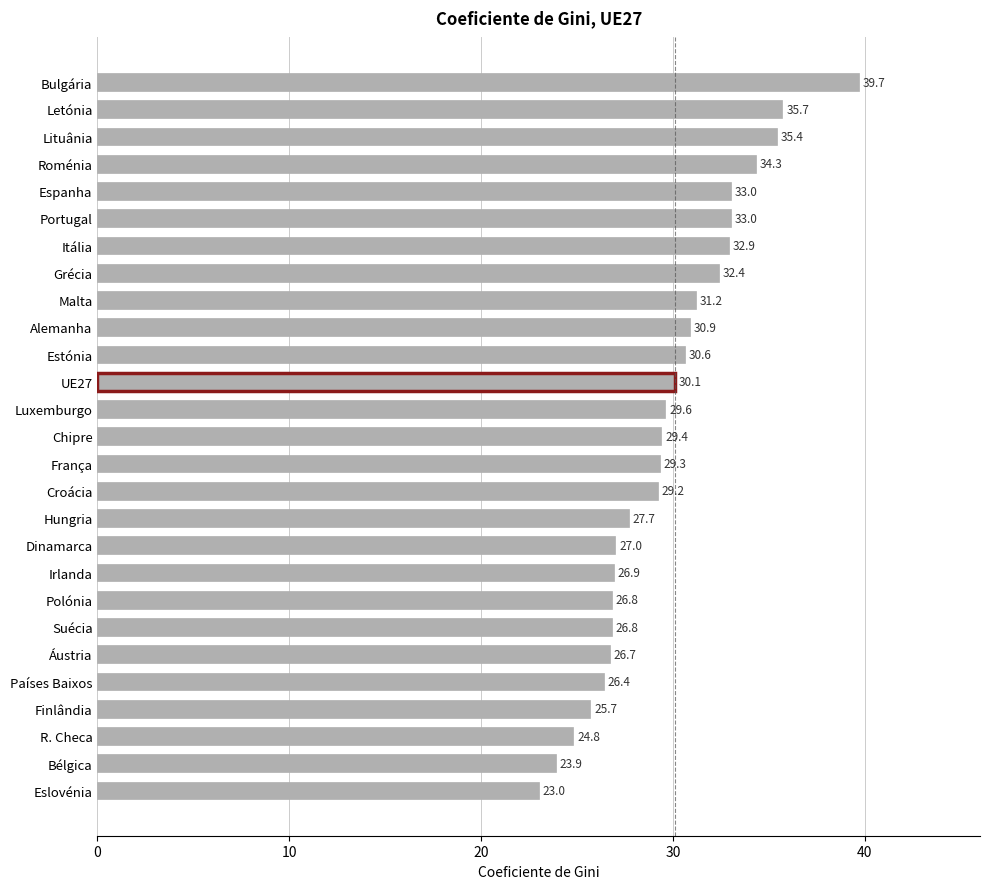

At which label is the value closest to 31?

Alemanha